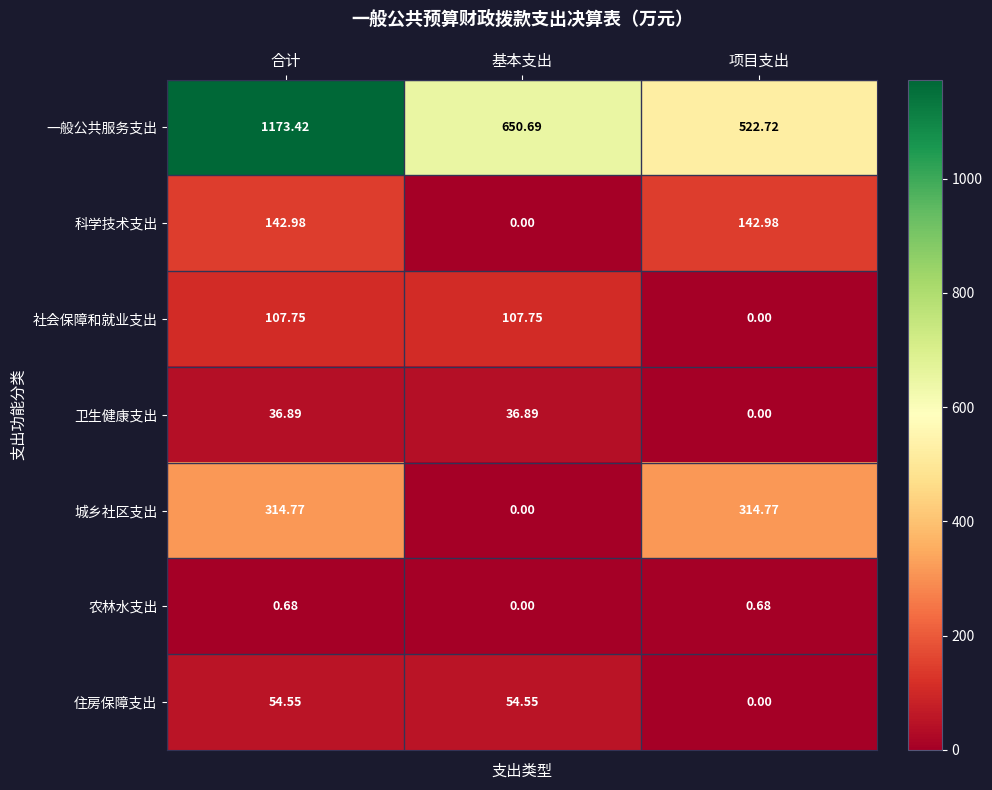

At which label is 城乡社区支出 closest to 157?

基本支出